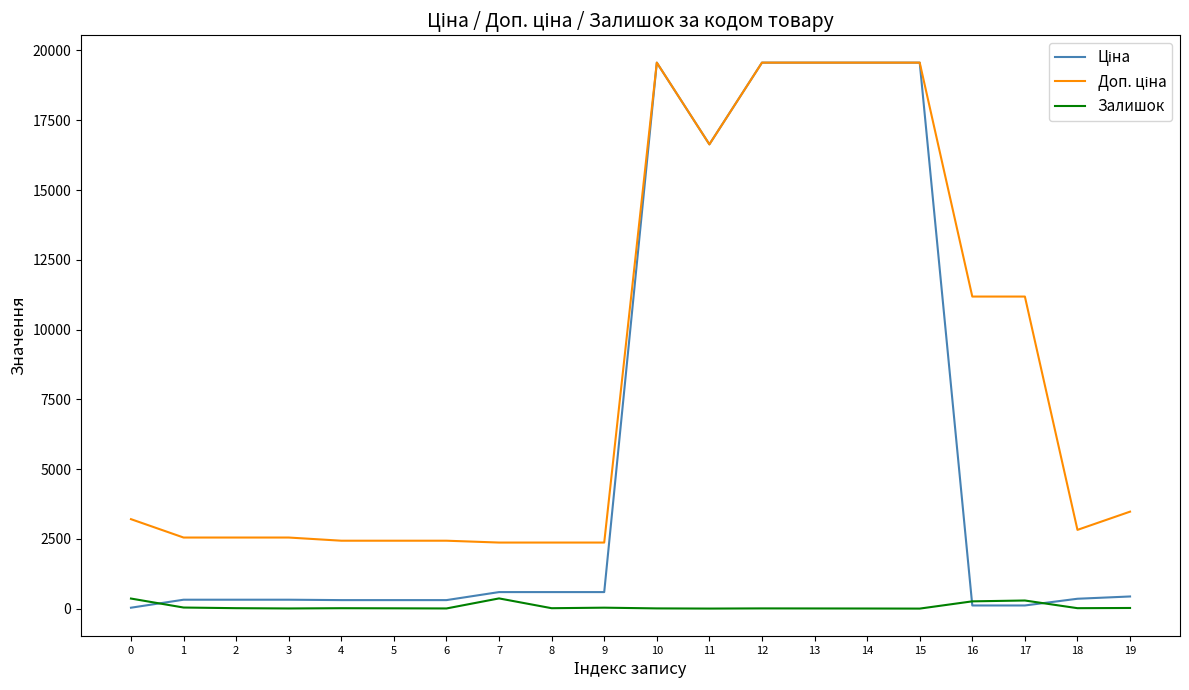

What is the maximum value shown in the chart?

19564.9